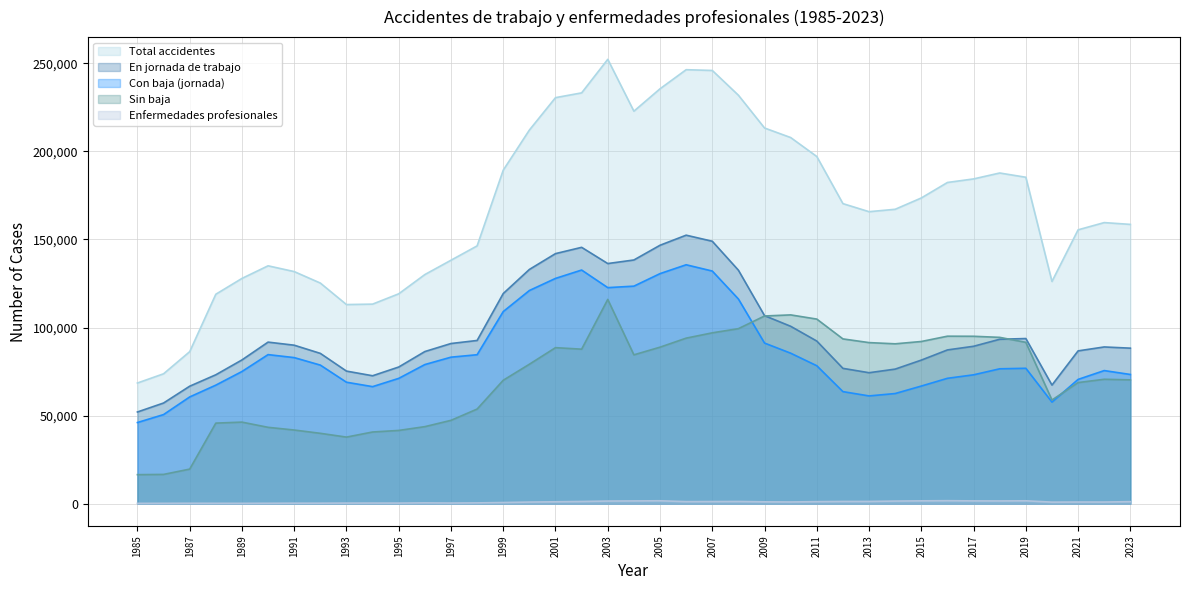

What are all the series names shown in the legend?

Total accidentes, En jornada de trabajo, Con baja (jornada), Sin baja, Enfermedades profesionales